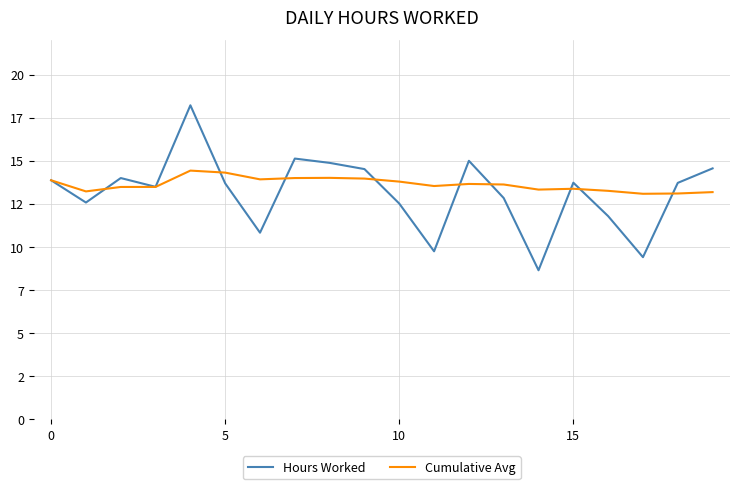

Which series has the largest total across all categories?

Cumulative Avg